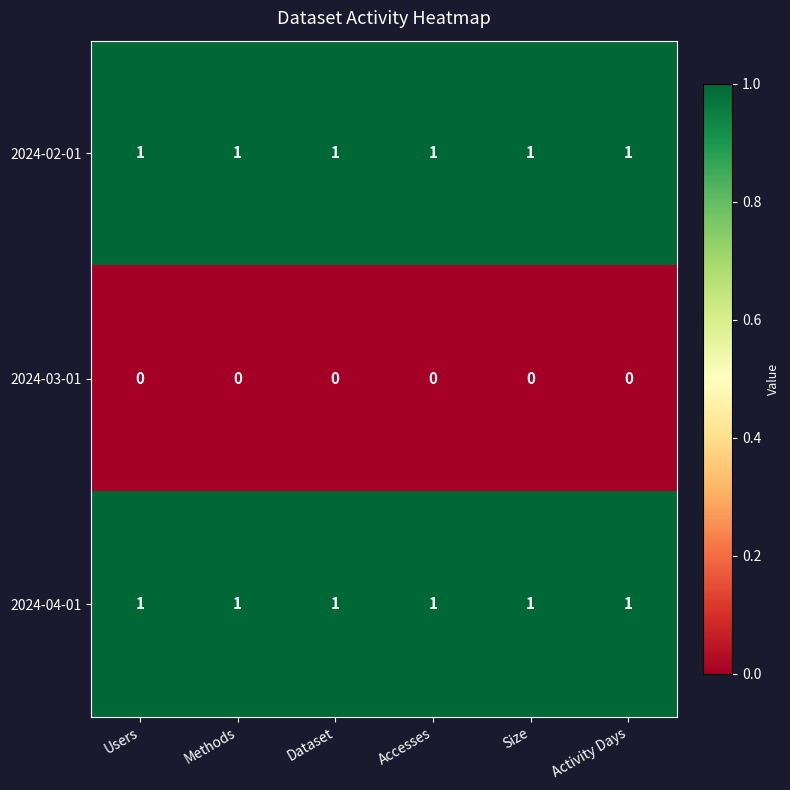

How many series are shown in this chart?

3